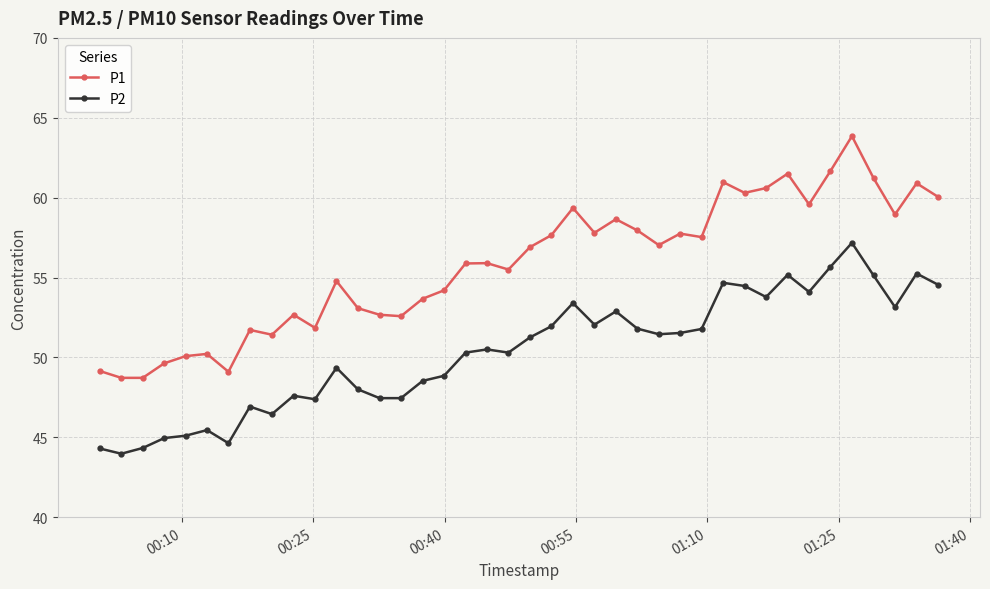

What are all the series names shown in the legend?

P1, P2